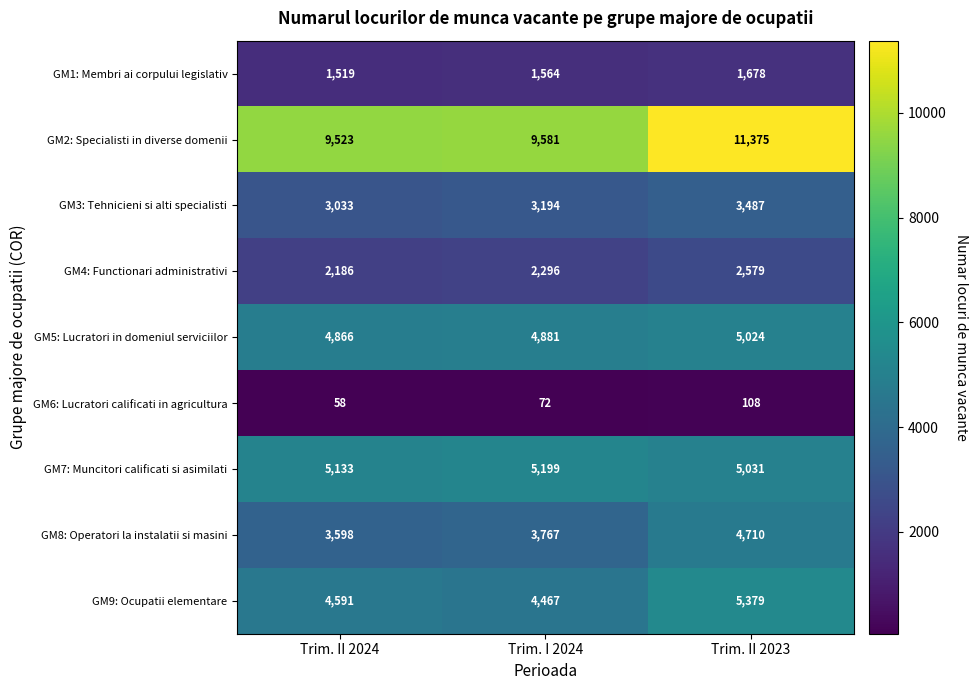

What is the maximum value shown in the chart?

11375